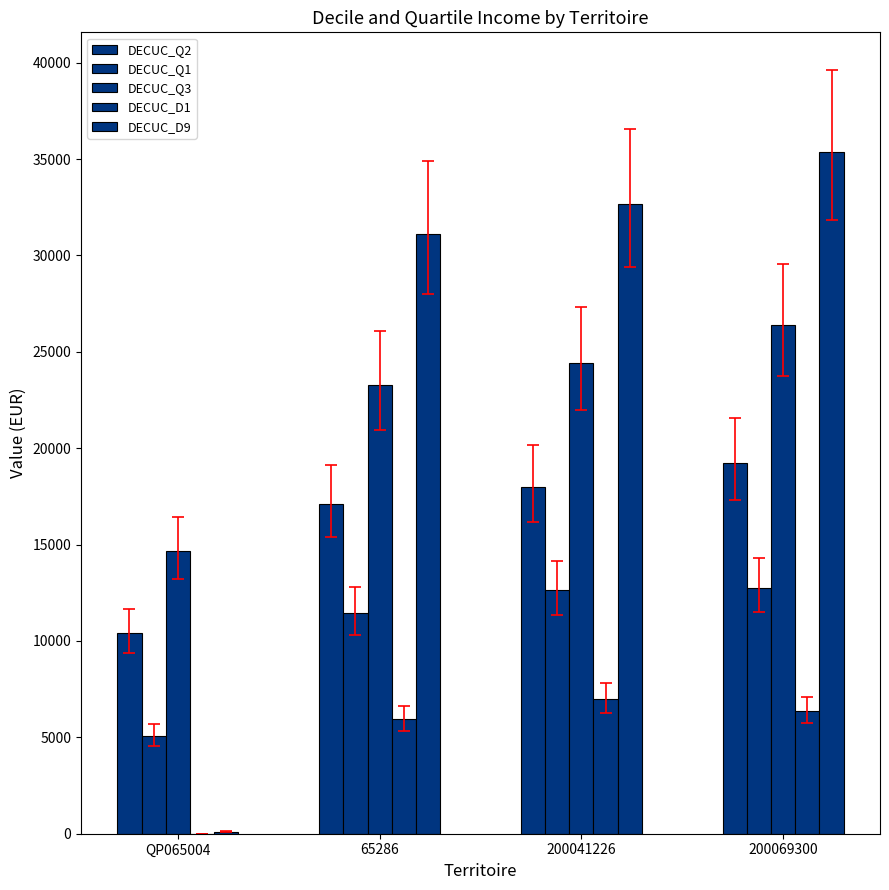

Are the bars grouped side by side (vs. stacked)?

Yes